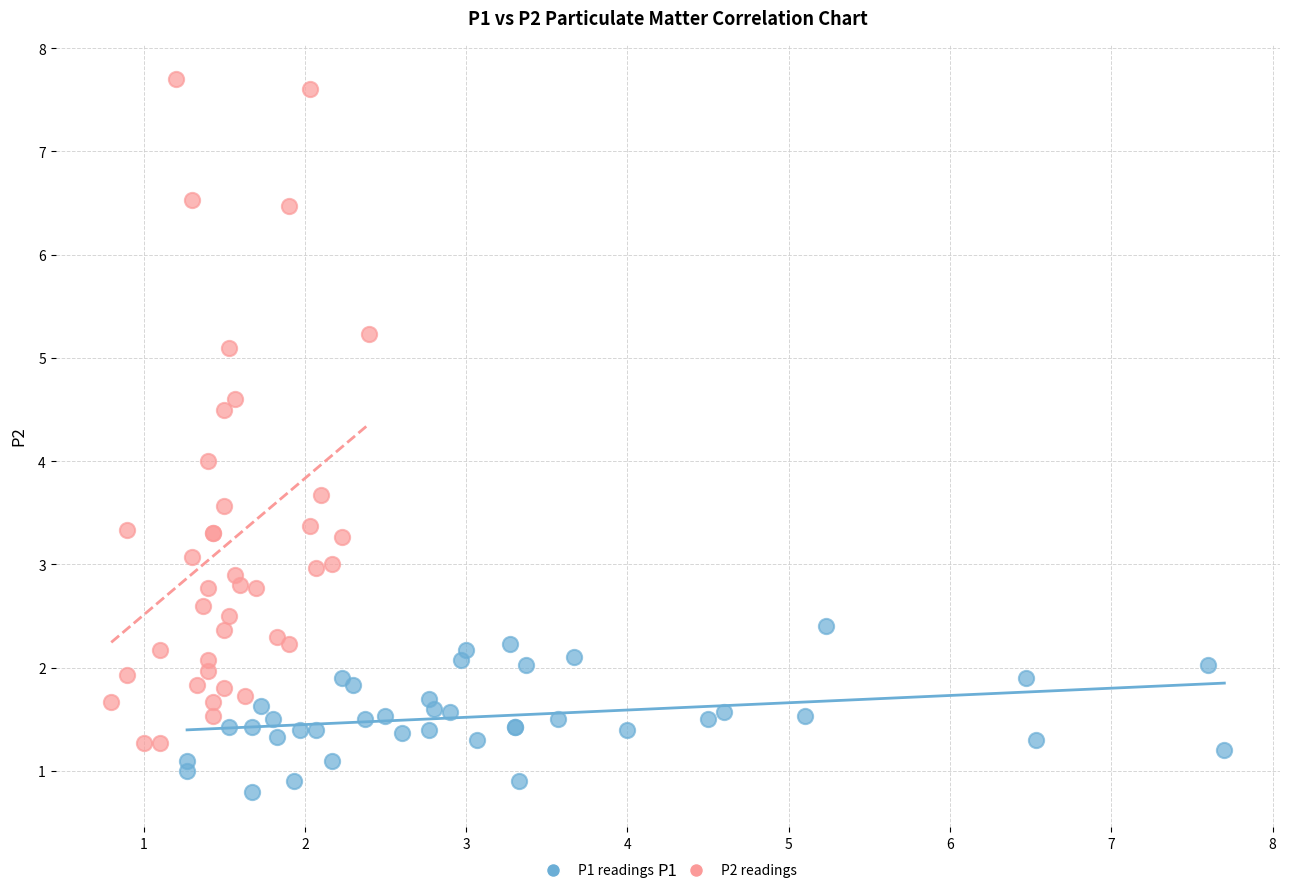

Which series contains the highest Y value?

P2 readings